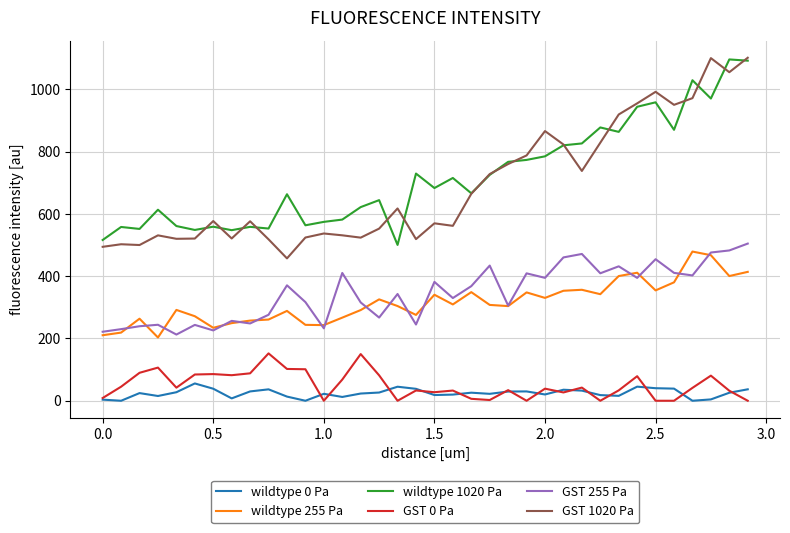

What are all the series names shown in the legend?

wildtype 0 Pa, wildtype 255 Pa, wildtype 1020 Pa, GST 0 Pa, GST 255 Pa, GST 1020 Pa